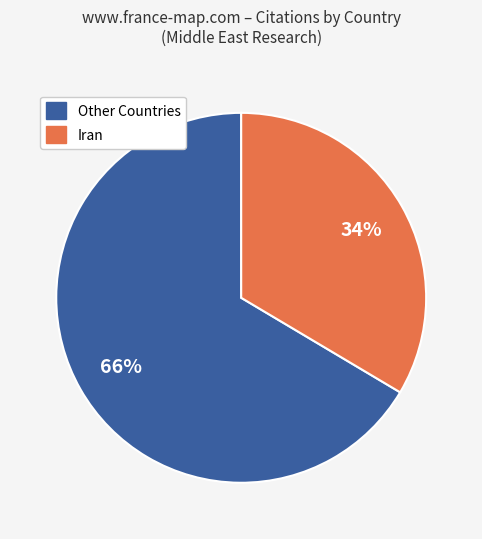

Does any single category account for the majority?

Yes